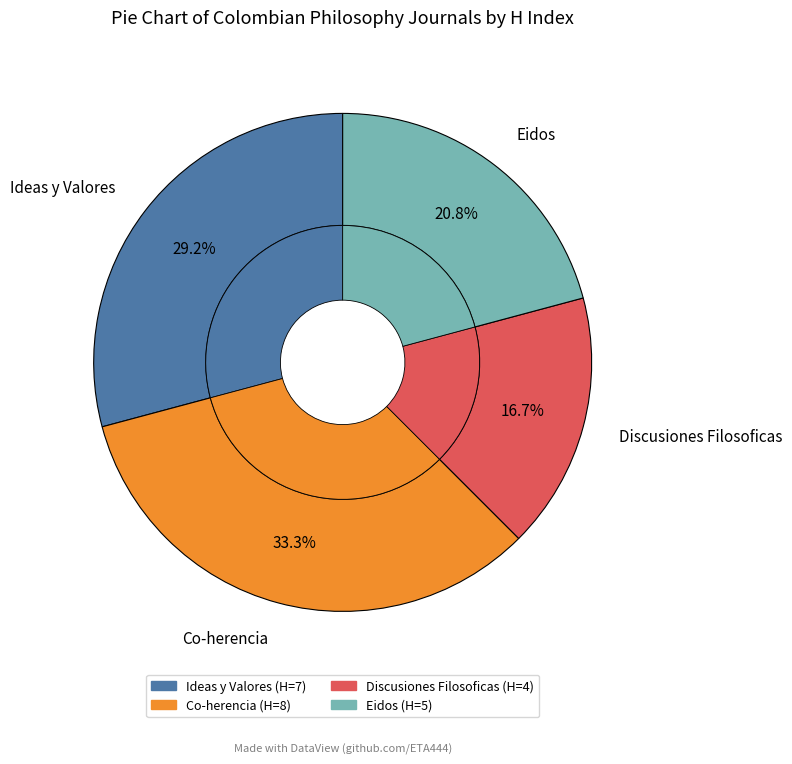

Approximately how many times larger is the value at Discusiones Filosoficas compared to Ideas y Valores?

0.6